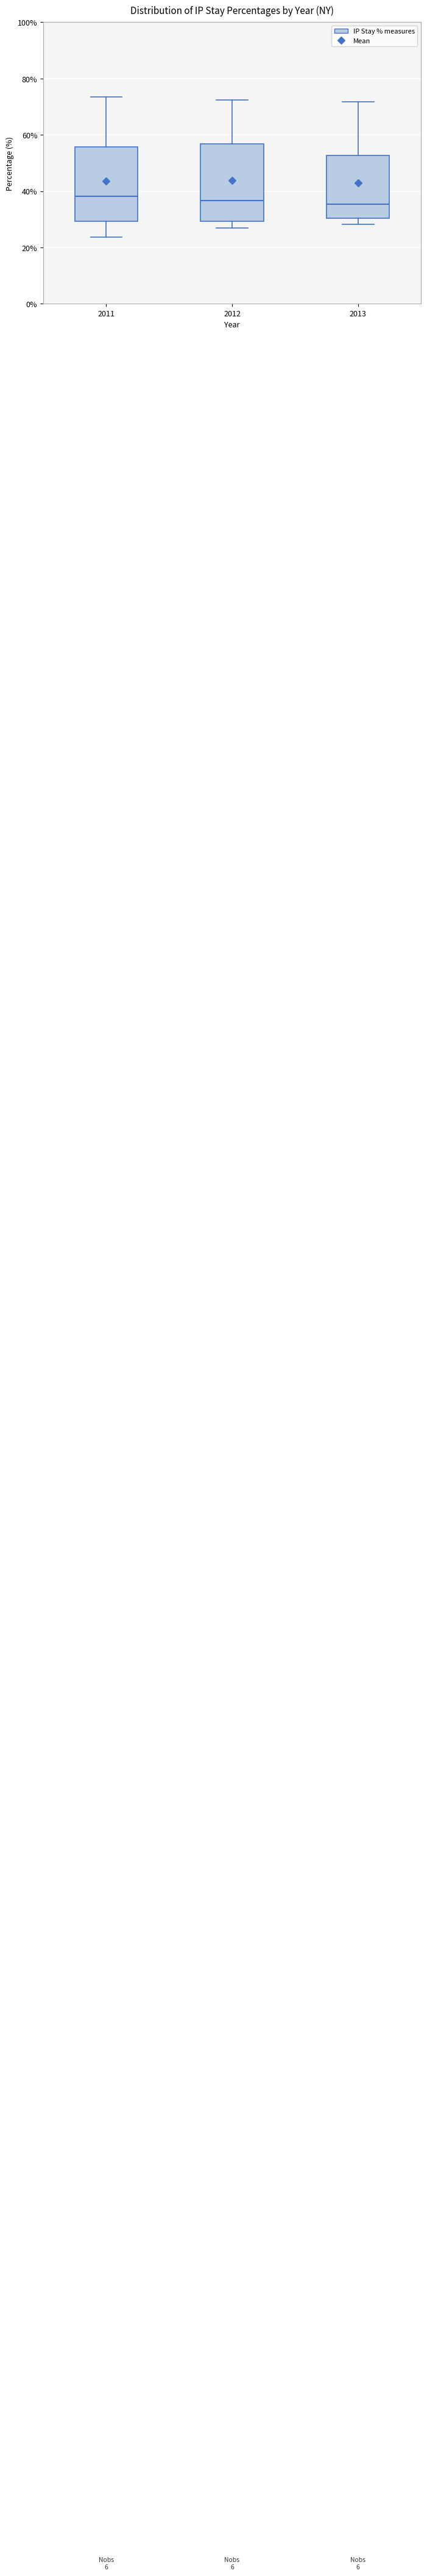

Reading left to right, transcribe this box plot: for each box, give where its median line is, the range the box spans, and where its two whiskers end, as read against the y-axis. The values are not printed on the chart, so give them approximately, as read against the axis.

2011: median 38, box 30 to 56, whiskers 24 to 74
2012: median 36, box 30 to 56, whiskers 26 to 72
2013: median 36, box 30 to 52, whiskers 28 to 72